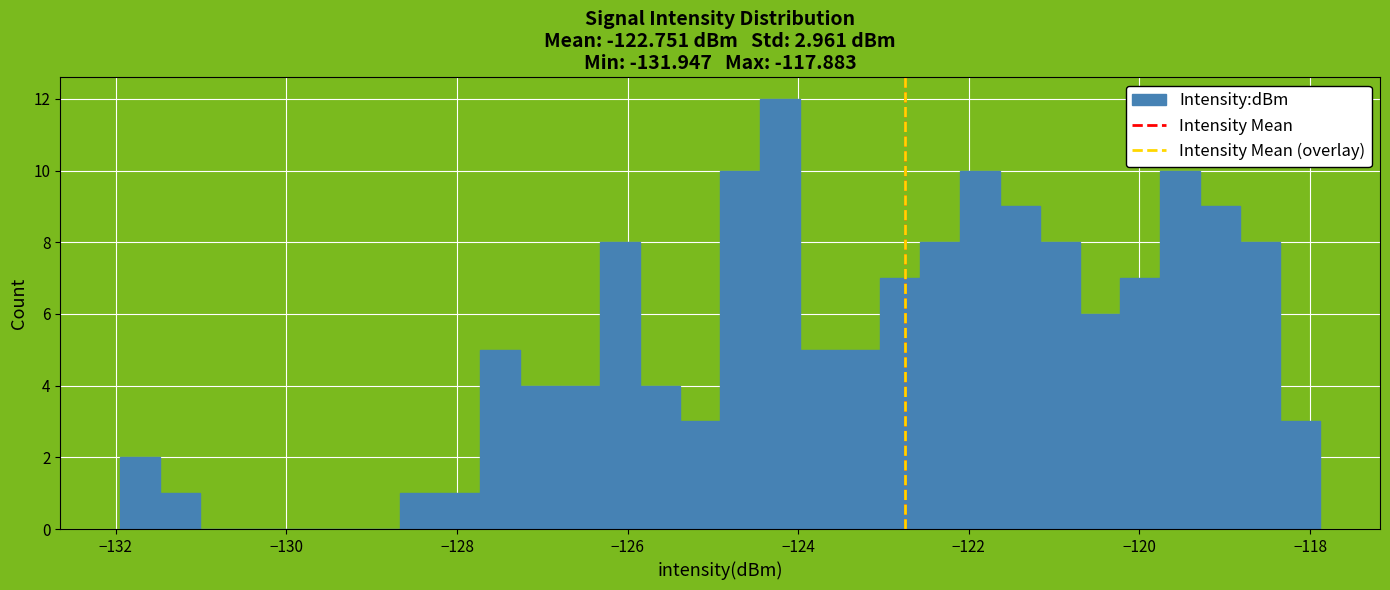

Around what value on the x-axis is the tallest bar? Give the approximate position of its centre, as read against the axis.

-124.2